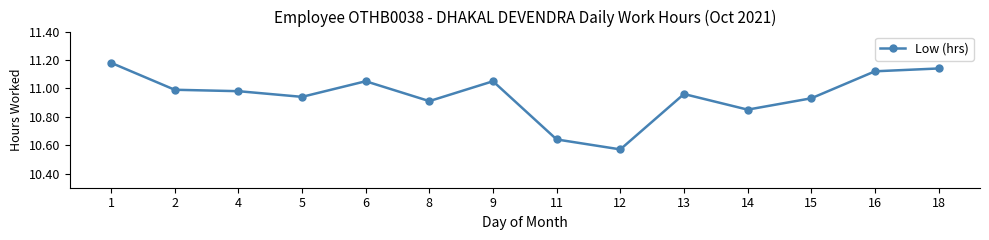

What is the difference between the second highest and minimum values?

0.6